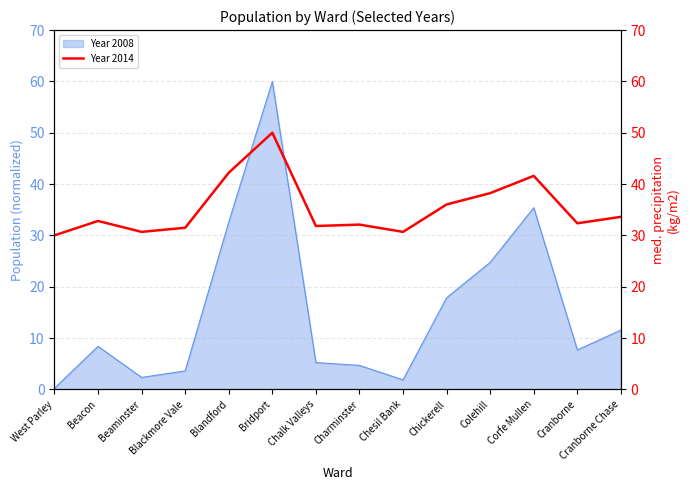

Which category has the lowest value in the Year 2008 series?

West Parley